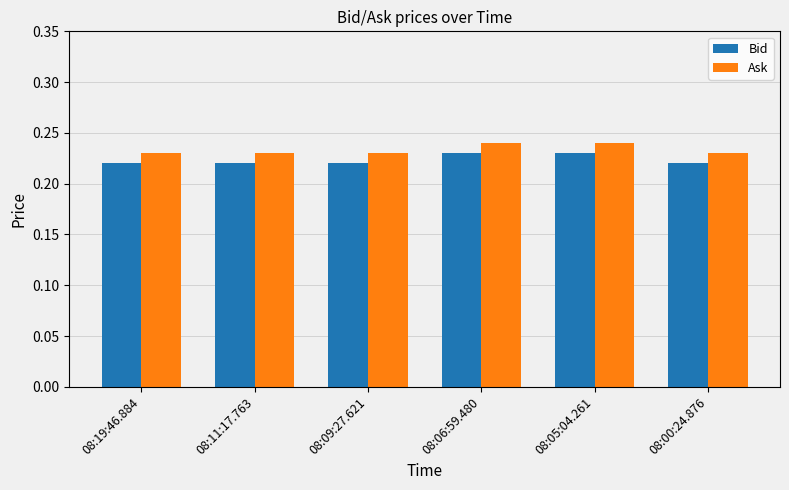

What is the sum of the Ask values at 08:00:24.876 and 08:05:04.261?

0.5